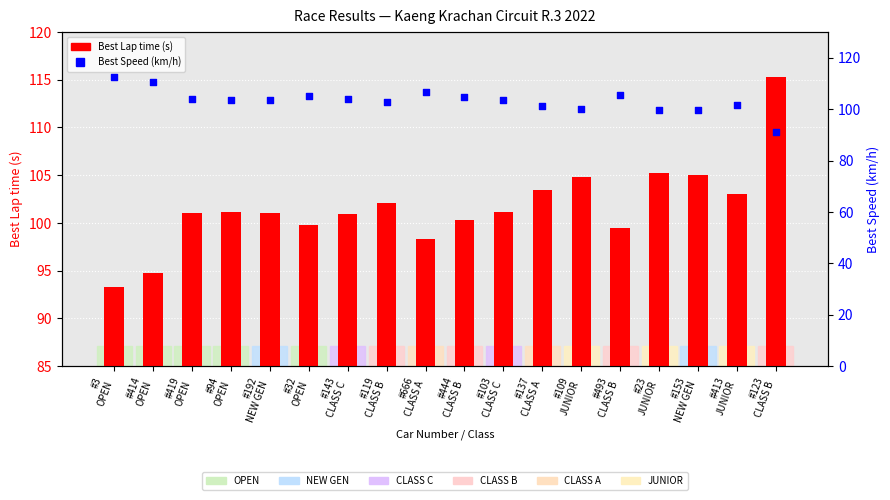

What are all the series names shown in the legend?

Best Lap time, Best Speed (km/h)